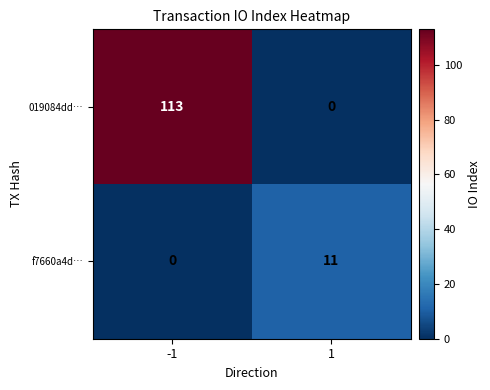

The value of 019084dd… at 1 is 66. True or false?

False